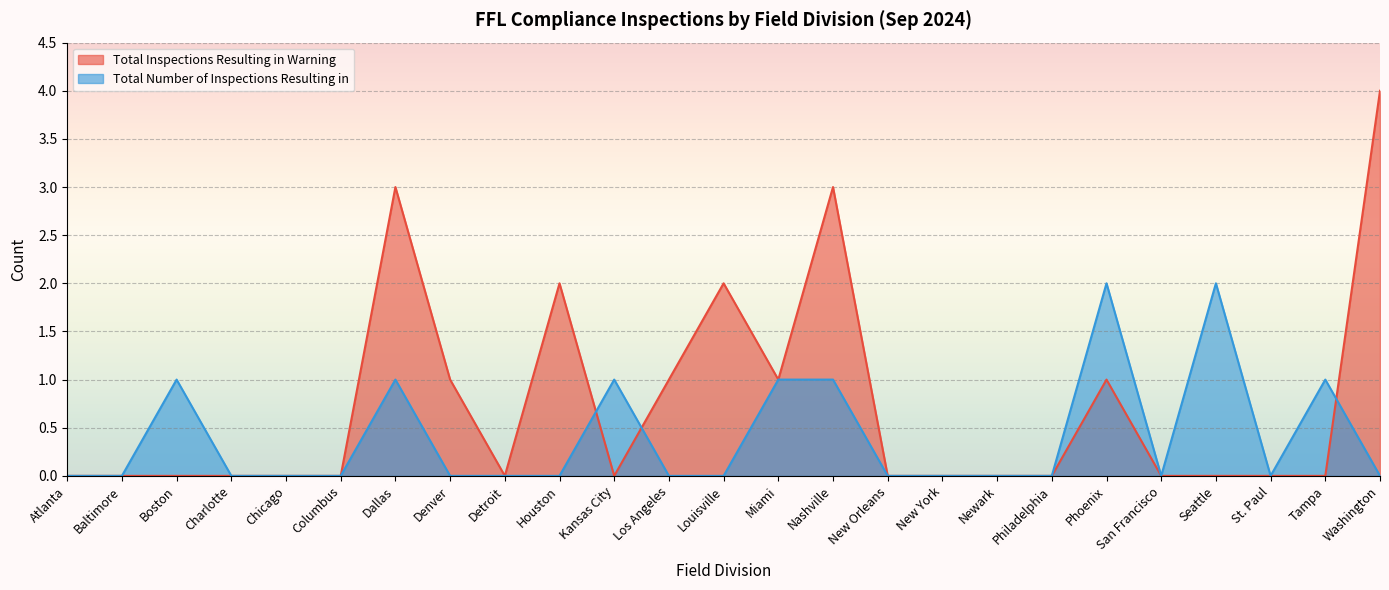

Reading left to right, transcribe all the data shown in this chart.

Total Inspections Resulting in Warning: Atlanta=0	Baltimore=0	Boston=0	Charlotte=0	Chicago=0	Columbus=0	Dallas=3	Denver=1	Detroit=0	Houston=2	Kansas City=0	Los Angeles=1	Louisville=2	Miami=1	Nashville=3	New Orleans=0	New York=0	Newark=0	Philadelphia=0	Phoenix=1	San Francisco=0	Seattle=0	St. Paul=0	Tampa=0	Washington=4
Total Number of Inspections Resulting in: Atlanta=0	Baltimore=0	Boston=1	Charlotte=0	Chicago=0	Columbus=0	Dallas=1	Denver=0	Detroit=0	Houston=0	Kansas City=1	Los Angeles=0	Louisville=0	Miami=1	Nashville=1	New Orleans=0	New York=0	Newark=0	Philadelphia=0	Phoenix=2	San Francisco=0	Seattle=2	St. Paul=0	Tampa=1	Washington=0